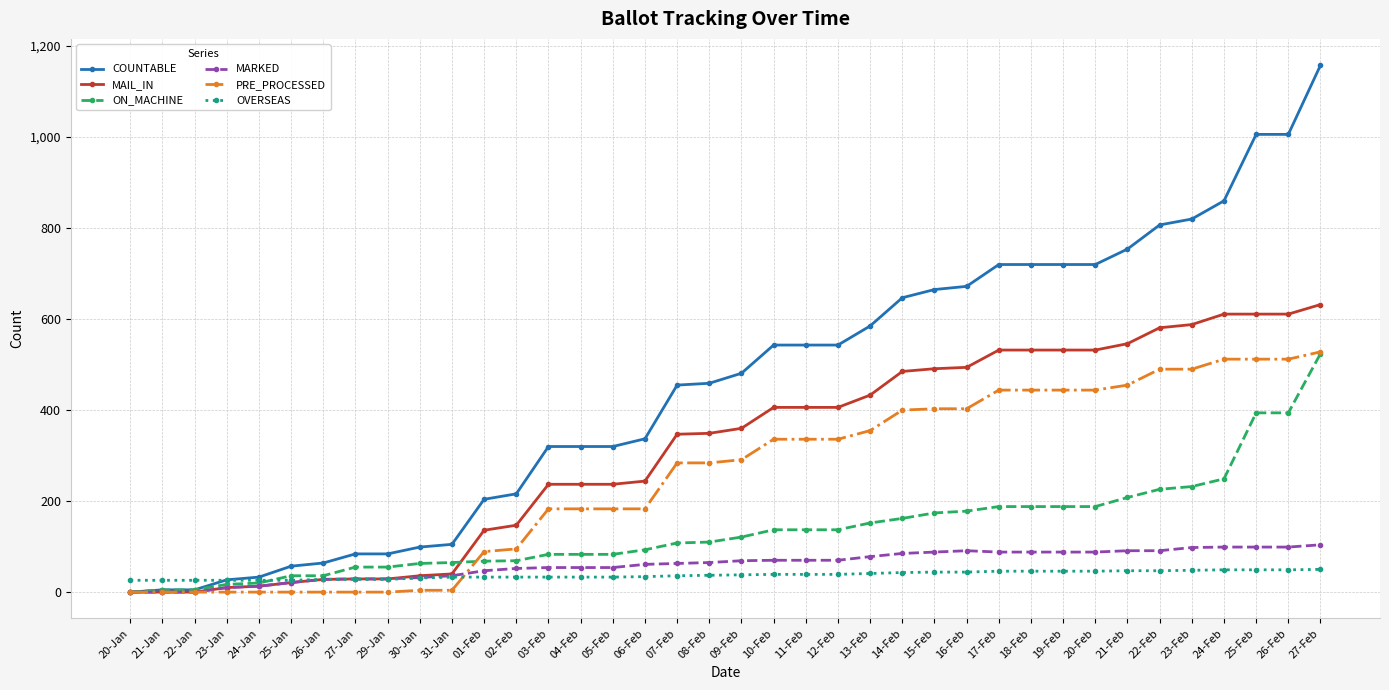

What is the maximum value for OVERSEAS?

50